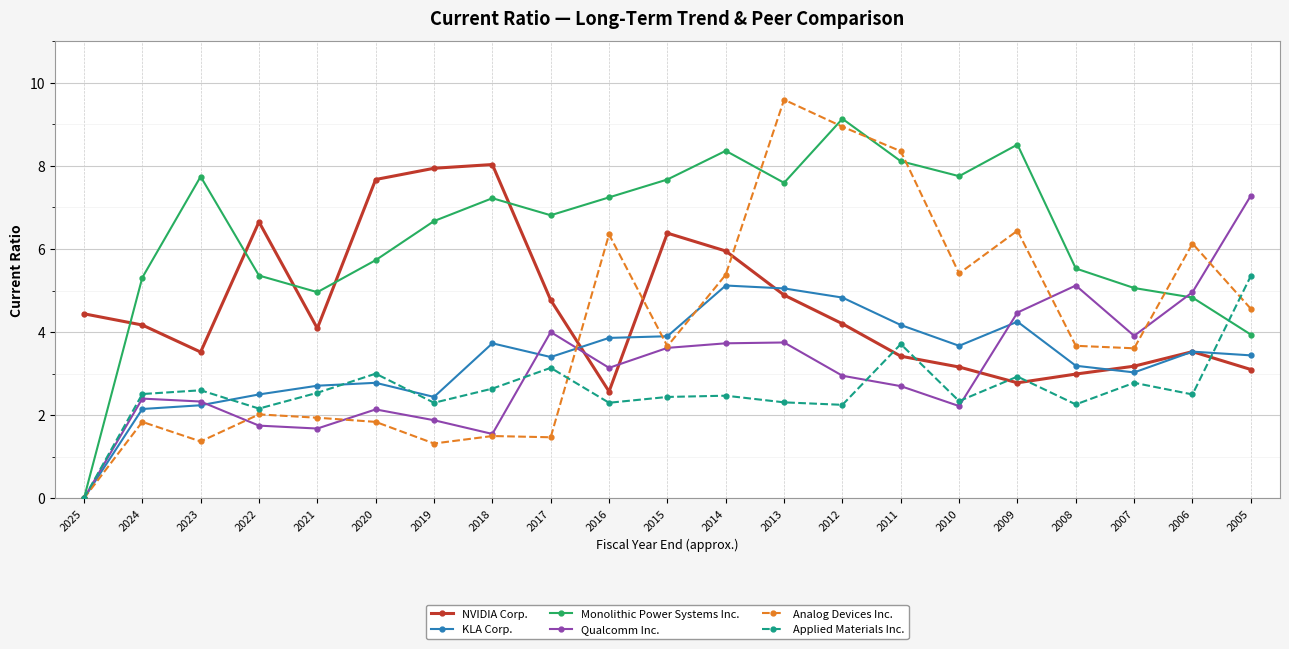

What are all the series names shown in the legend?

NVIDIA Corp., KLA Corp., Monolithic Power Systems Inc., Qualcomm Inc., Analog Devices Inc., Applied Materials Inc.